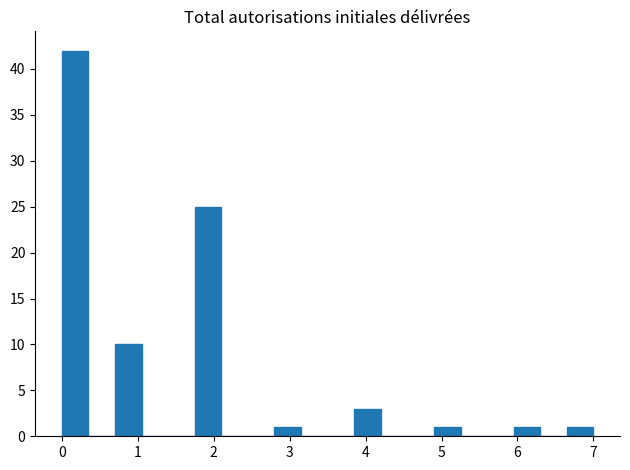

Read against the x-axis, roughly where is the centre of the tallest bar?

0.2